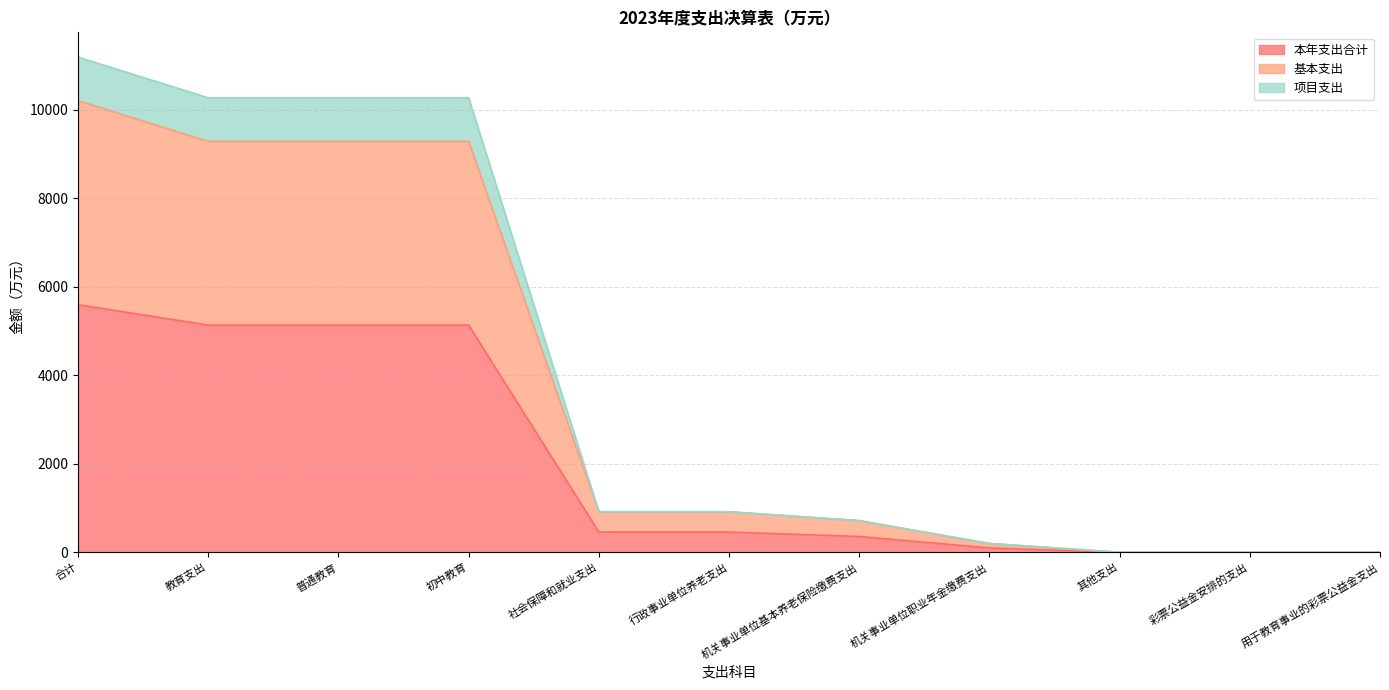

What is the label of the 7th point from the right?

社会保障和就业支出